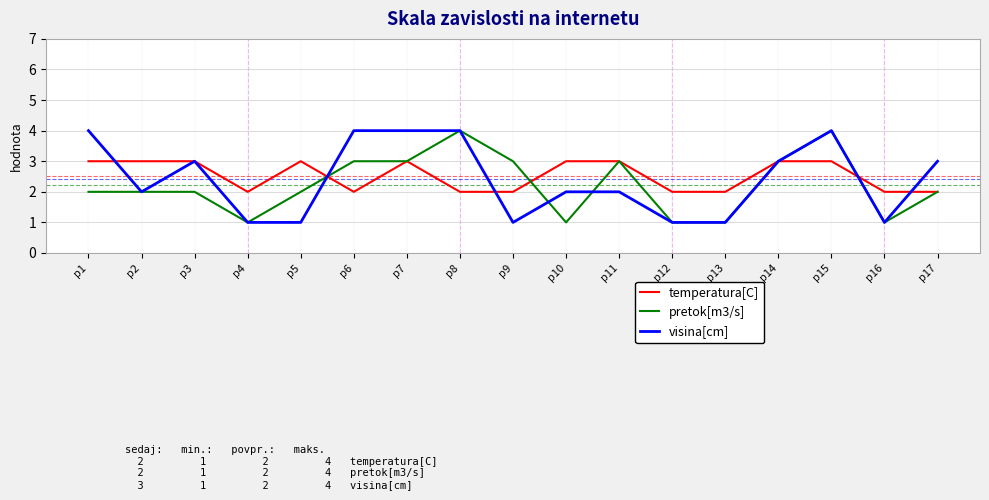

What is the greatest value displayed?

4